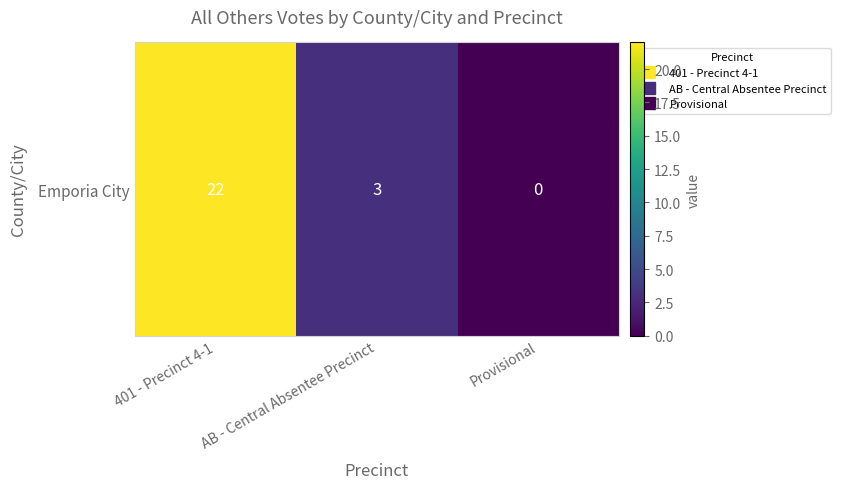

Is it true that the value at 401 - Precinct 4-1 is 22?

True